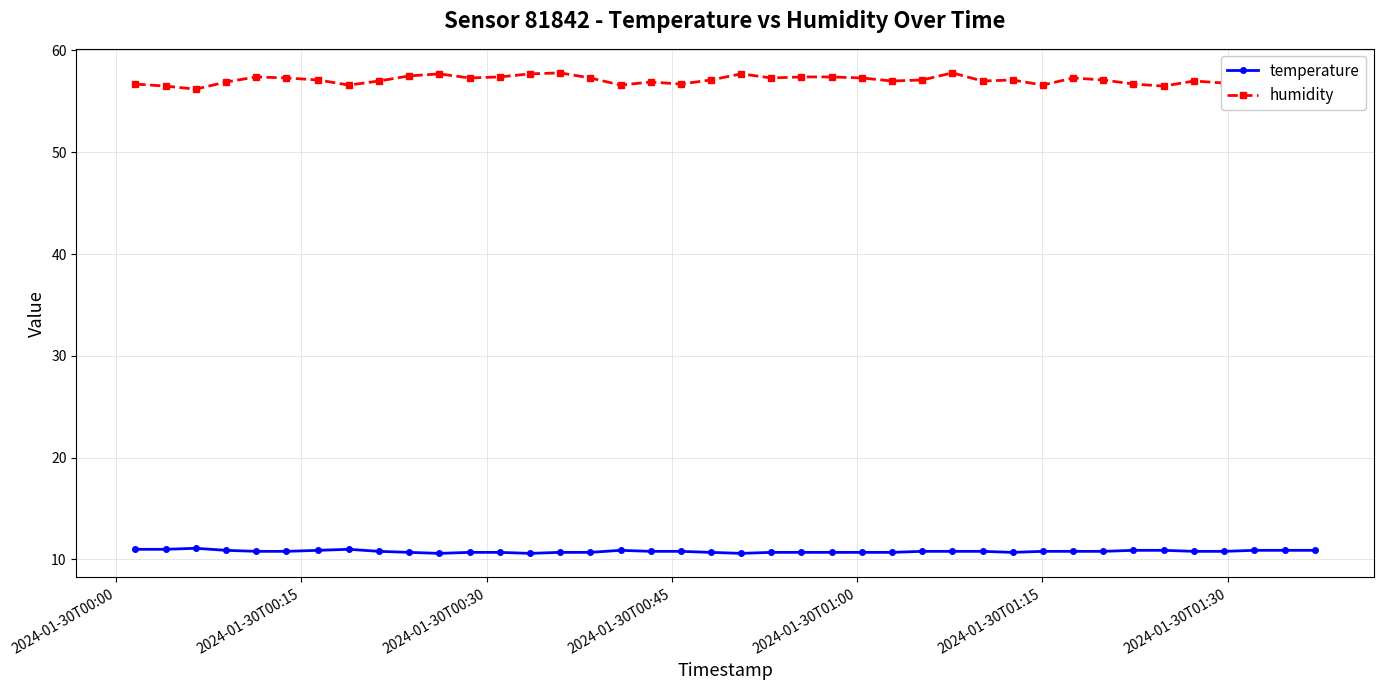

What is the average value of the humidity series?

57.1